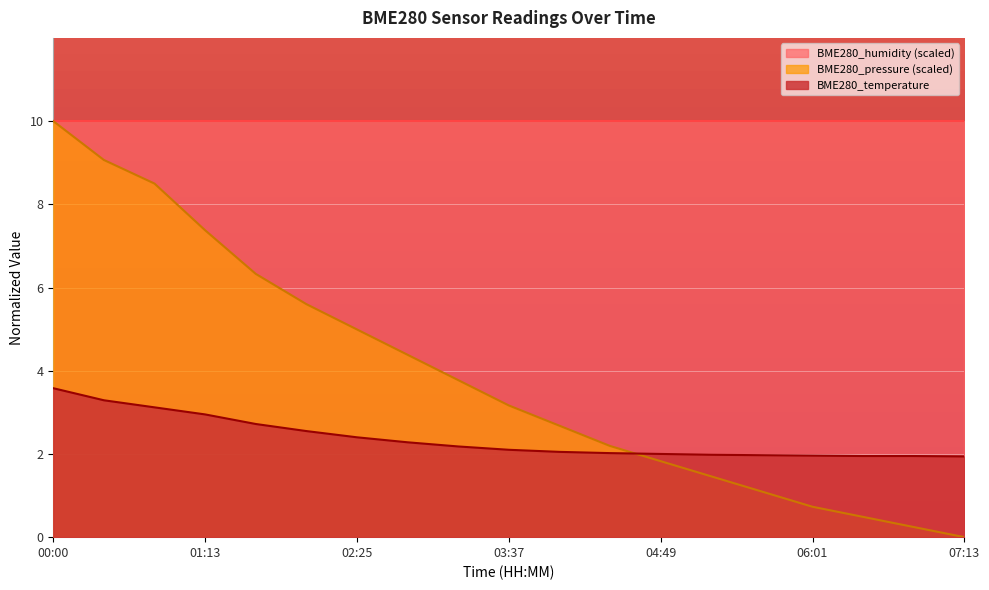

Reading left to right, what are all the values shown in this chart?

BME280_pressure: 10.0	9.1	8.5	7.4	6.3	5.6	5.0	4.4	3.8	3.2	2.7	2.2	1.8	1.5	1.1	0.7	0.5	0.2	0.0
BME280_temperature: 3.6	3.3	3.1	3.0	2.7	2.5	2.4	2.3	2.2	2.1	2.0	2.0	2.0	2.0	2.0	2.0	1.9	1.9	1.9